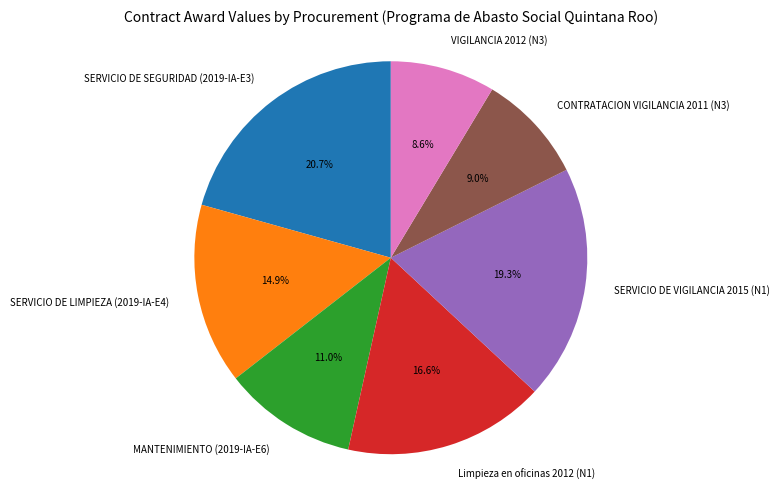

To the nearest percent, what is the average slice percentage?

14%